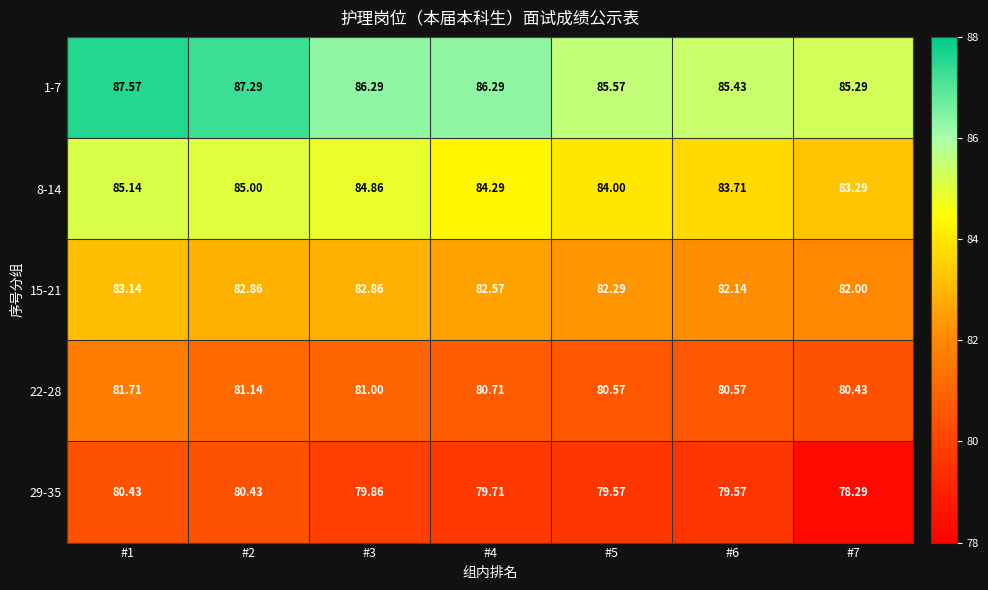

Between #2 and #3, which series saw the biggest shift?

1-7